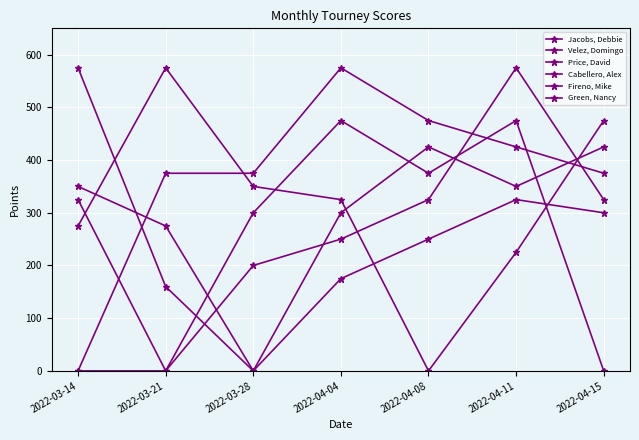

List the labels in order of Green, Nancy value, smallest first.

2022-03-14, 2022-03-21, 2022-04-15, 2022-03-28, 2022-04-08, 2022-04-04, 2022-04-11